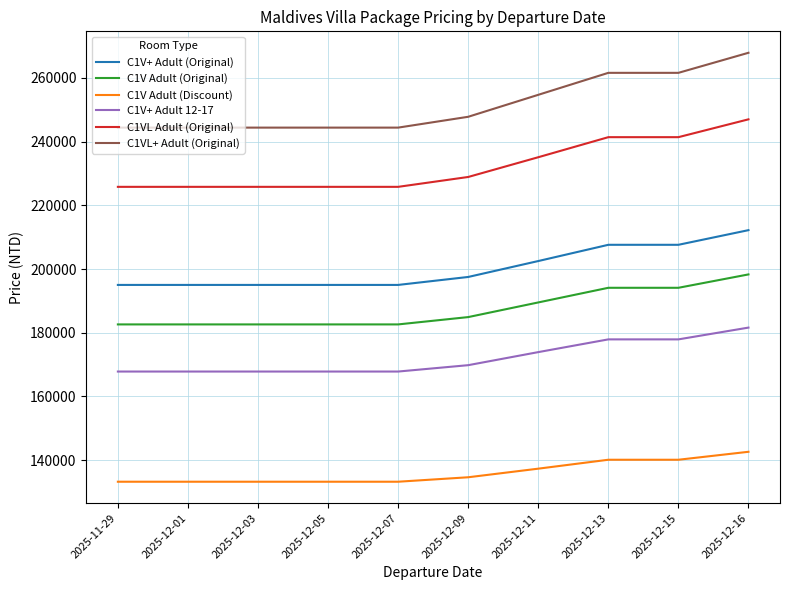

What are all the series names shown in the legend?

C1V+ Adult (Original), C1V Adult (Original), C1V Adult (Discount), C1V+ Adult 12-17, C1VL Adult (Original), C1VL+ Adult (Original)